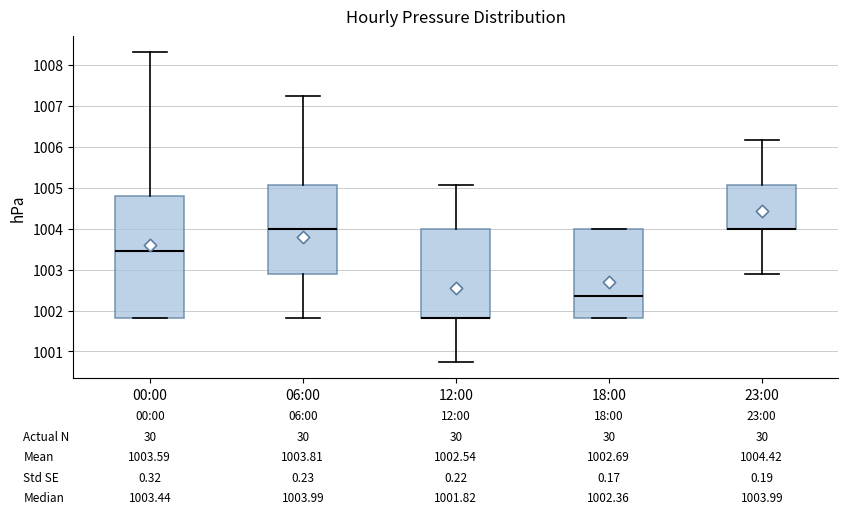

Which box is the tallest, from its lower edge to its upper edge?

00:00